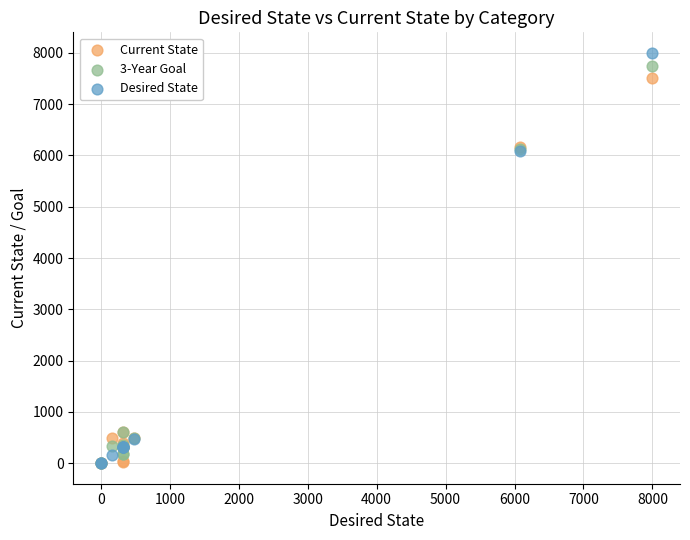

What are all the series names shown in the legend?

Current State, 3-Year Goal, Desired State